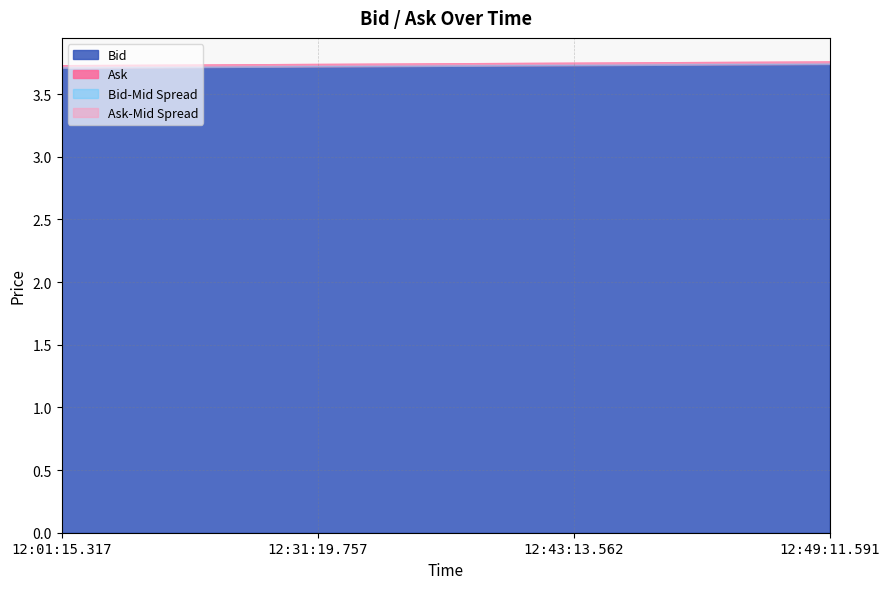

Count the Bid values in the range 3 to 4.

4